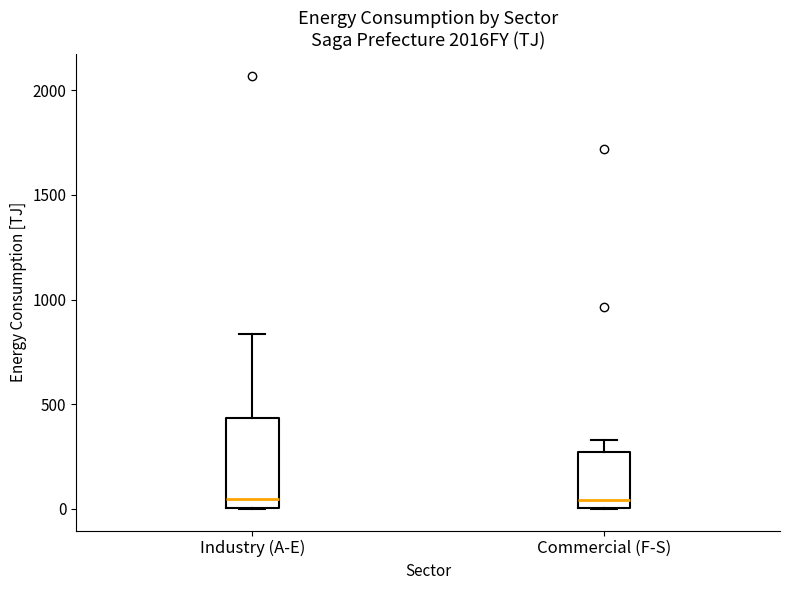

Which box is the tallest, from its lower edge to its upper edge?

Industry (A-E)